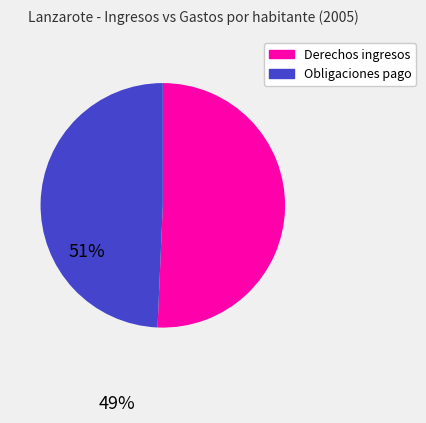

Does any single category account for the majority?

Yes